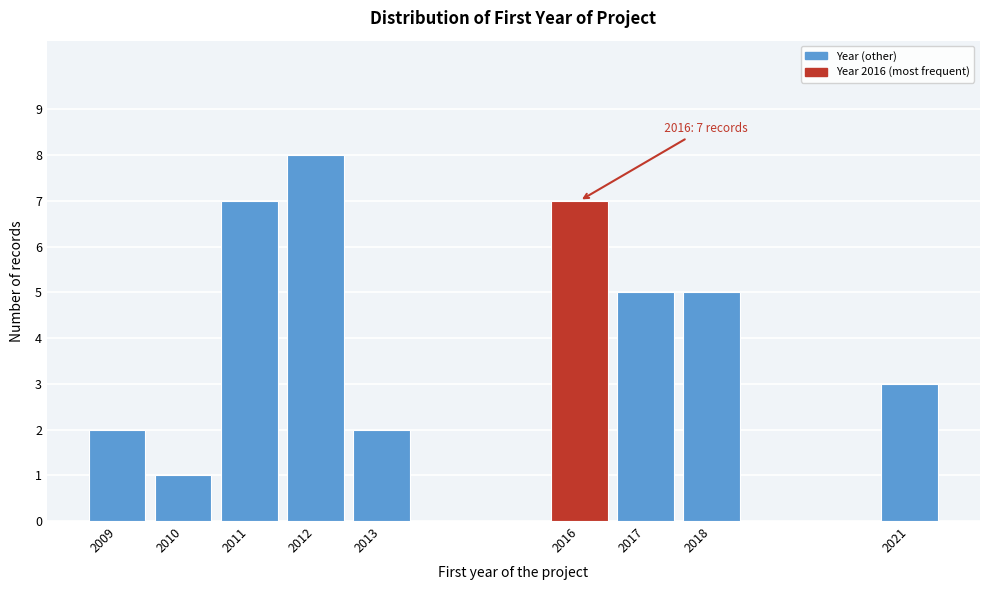

Reading right to left, extract all data points from this chart.

3	5	5	7	2	8	7	1	2